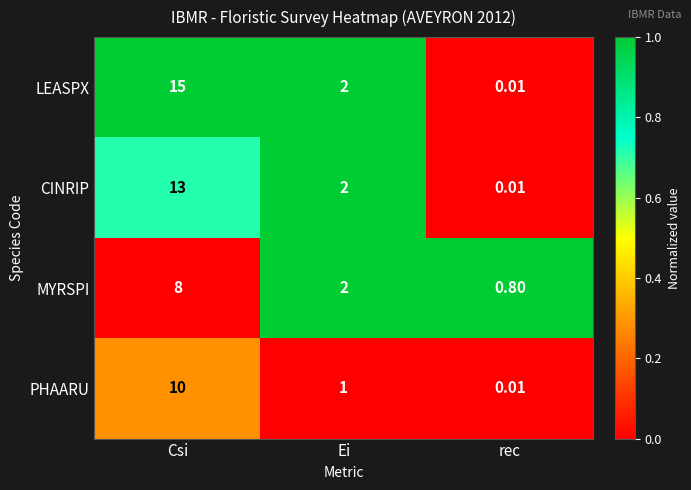

Which series has the largest total across all categories?

LEASPX